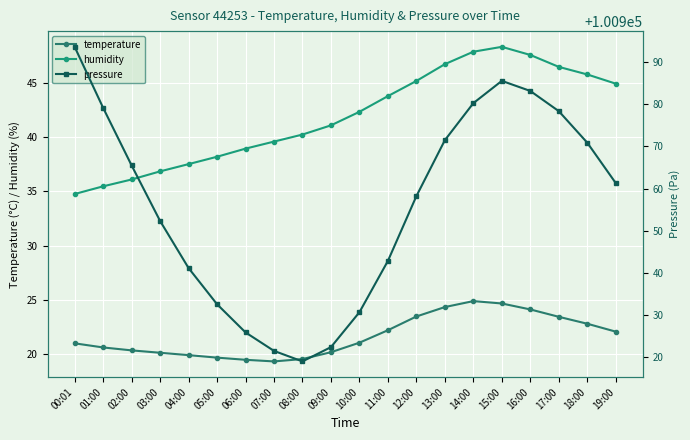

Between 08:00 and 10:00, which series saw the biggest shift?

pressure